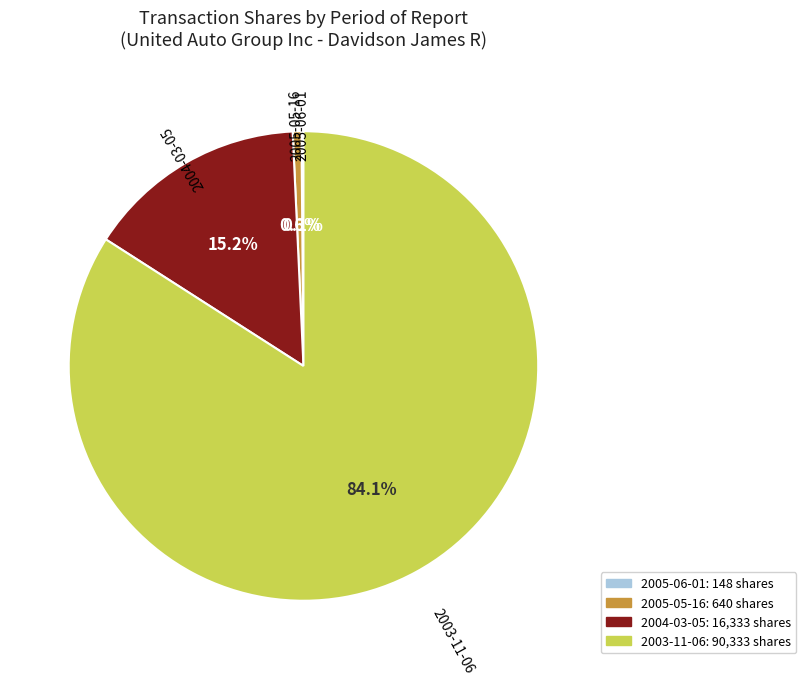

What percentage is NOT represented by 2003-11-06?

15.9%